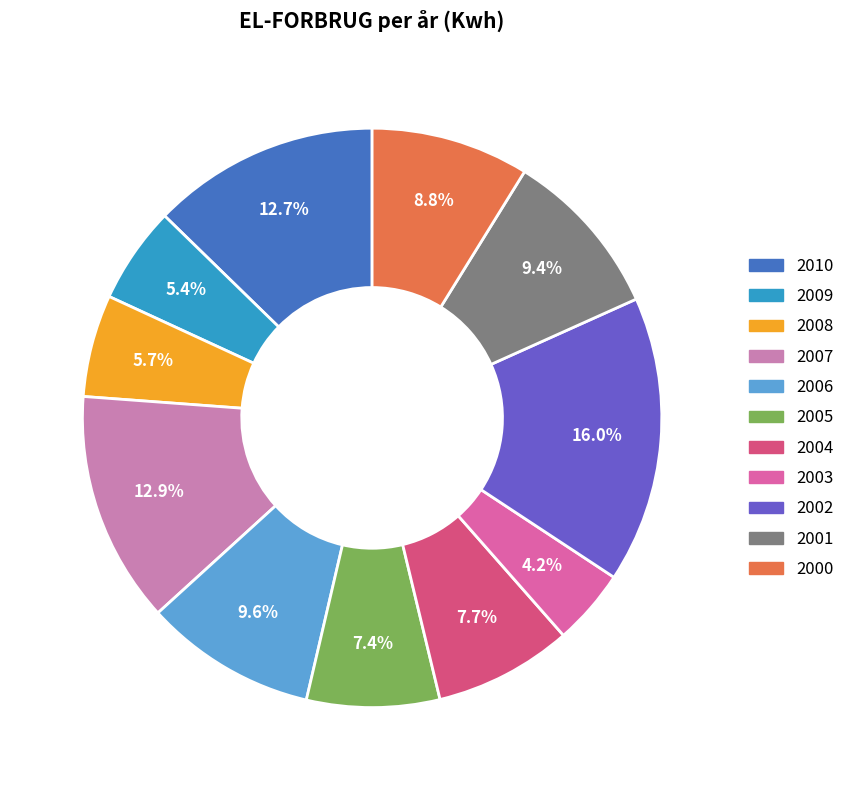

True or false: 2009 accounts for 1% of the total.

False